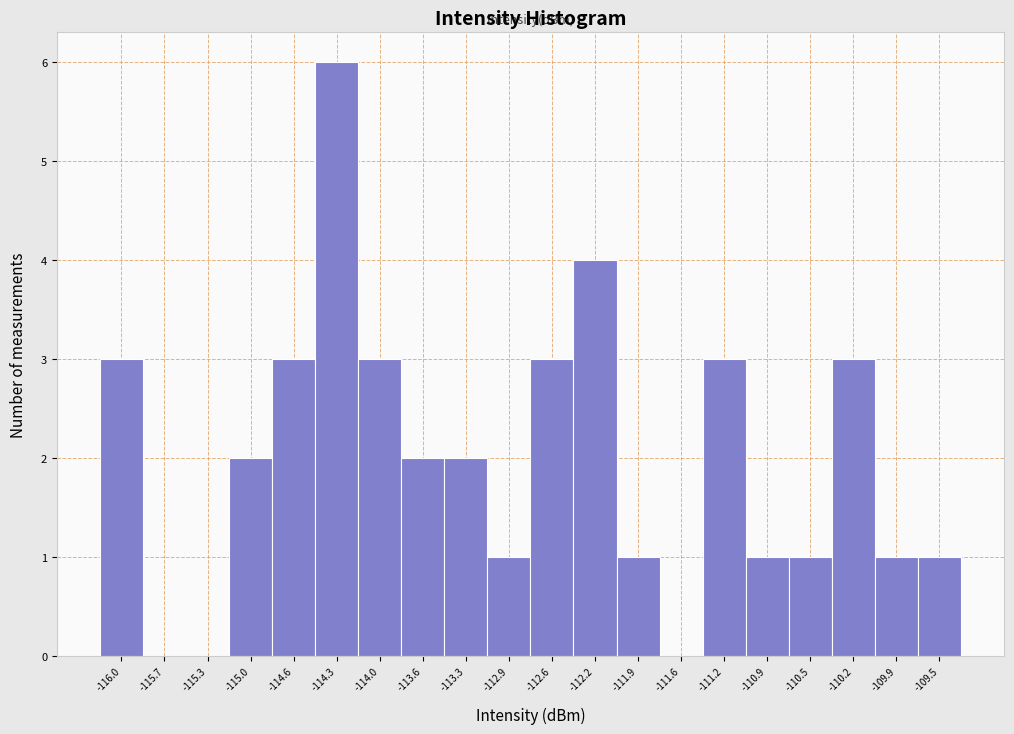

Reading right to left, transcribe all the data shown in this chart.

-109.5=1	-109.9=1	-110.2=3	-110.5=1	-110.9=1	-111.2=3	-111.6=0	-111.9=1	-112.2=4	-112.6=3	-112.9=1	-113.3=2	-113.6=2	-114.0=3	-114.3=6	-114.6=3	-115.0=2	-115.3=0	-115.7=0	-116.0=3